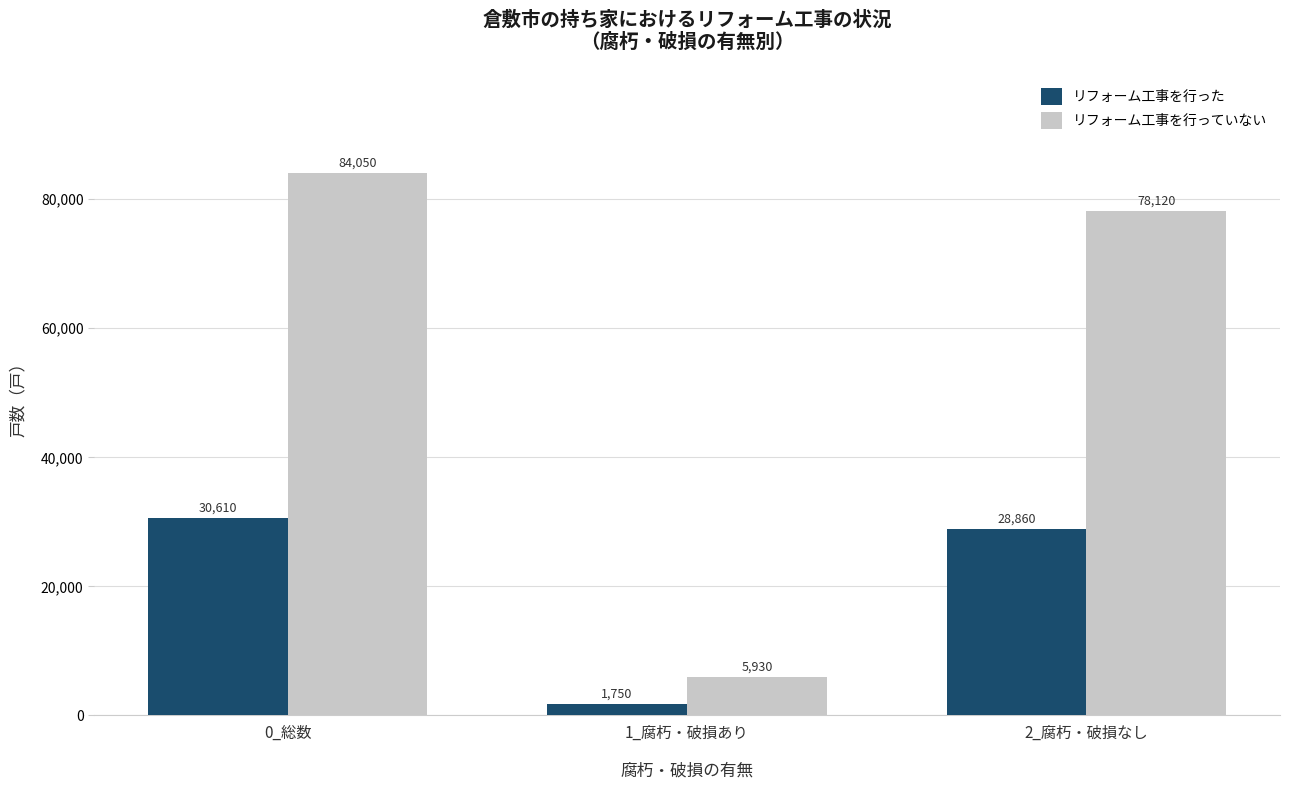

Reading right to left, transcribe all the data shown in this chart.

リフォーム工事を行った: 28860	1750	30610
リフォーム工事を行っていない: 78120	5930	84050